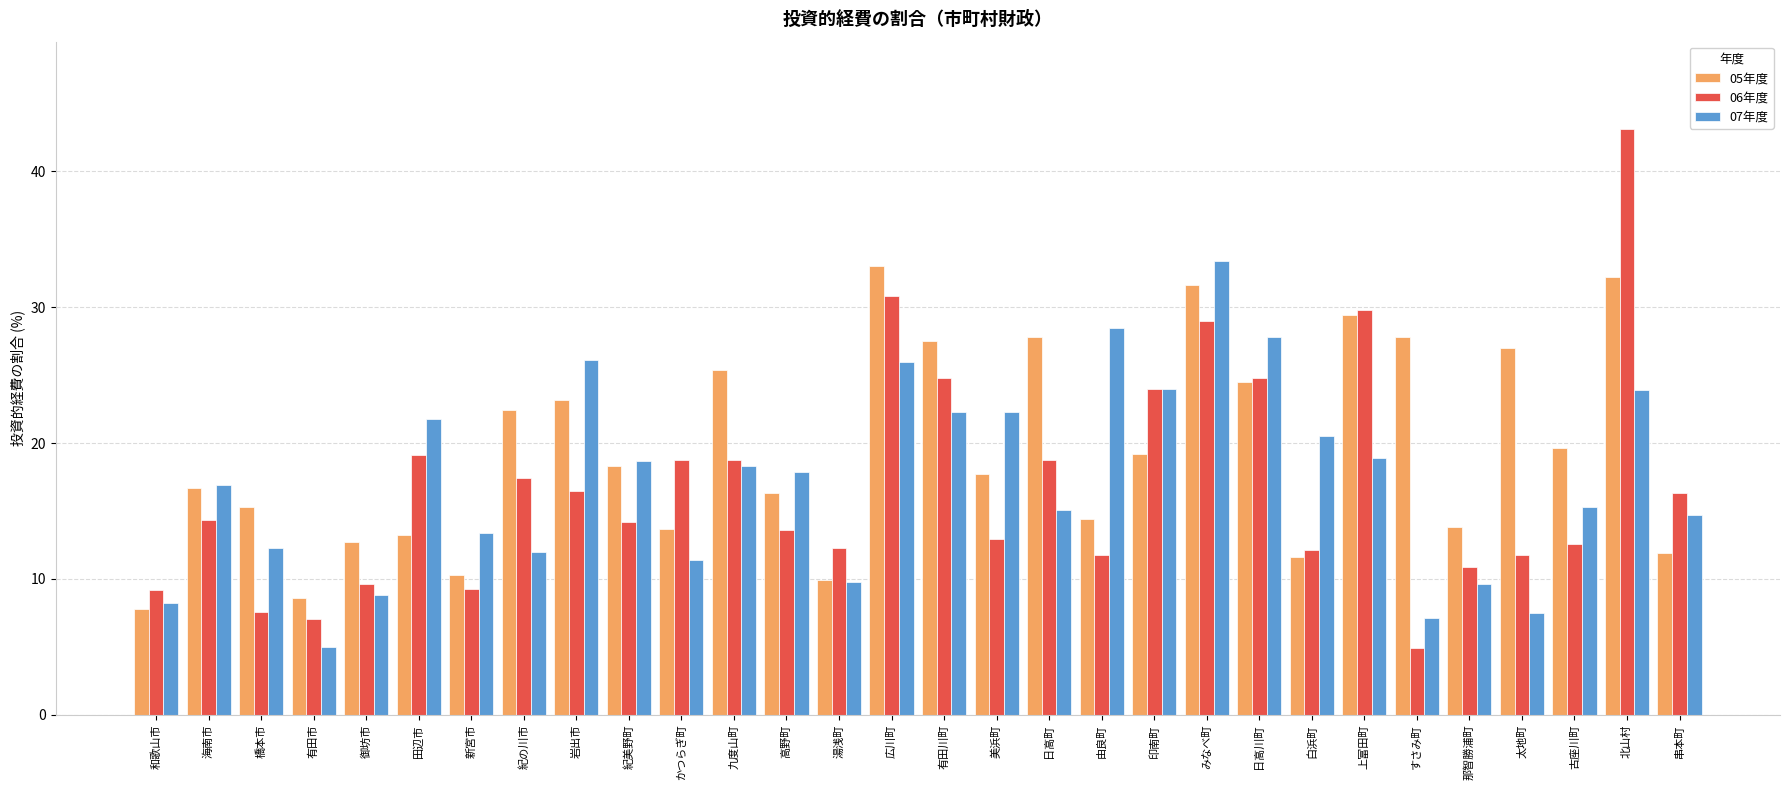

What is the greatest value displayed?

43.1